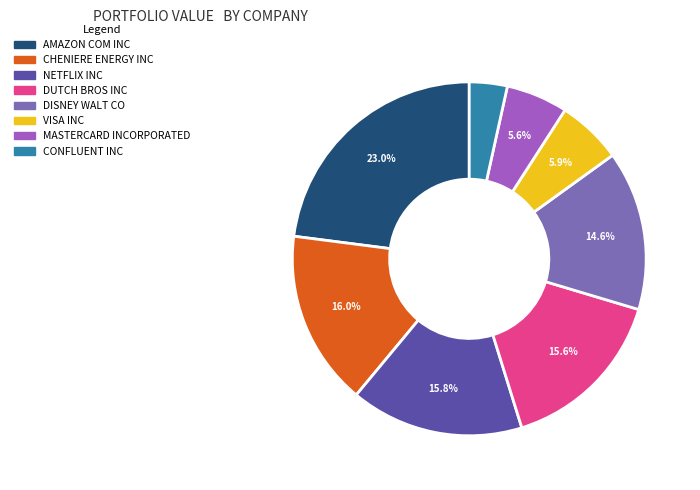

To the nearest percent, what portion does AMAZON COM INC represent?

23%